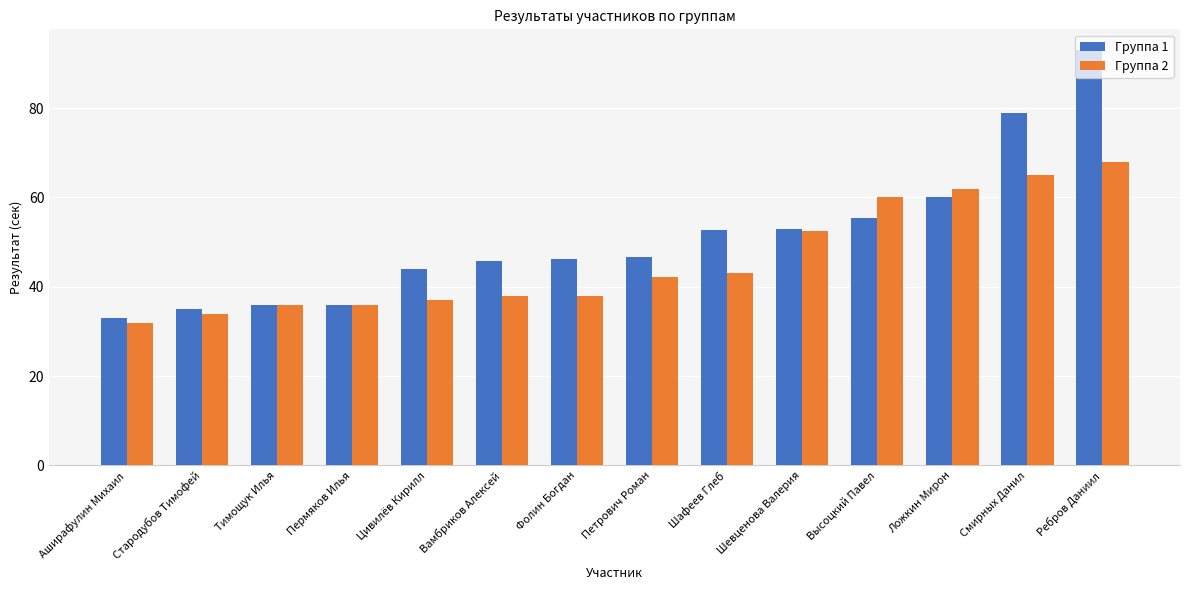

How many data points in Группа 2 are less than 42?

7